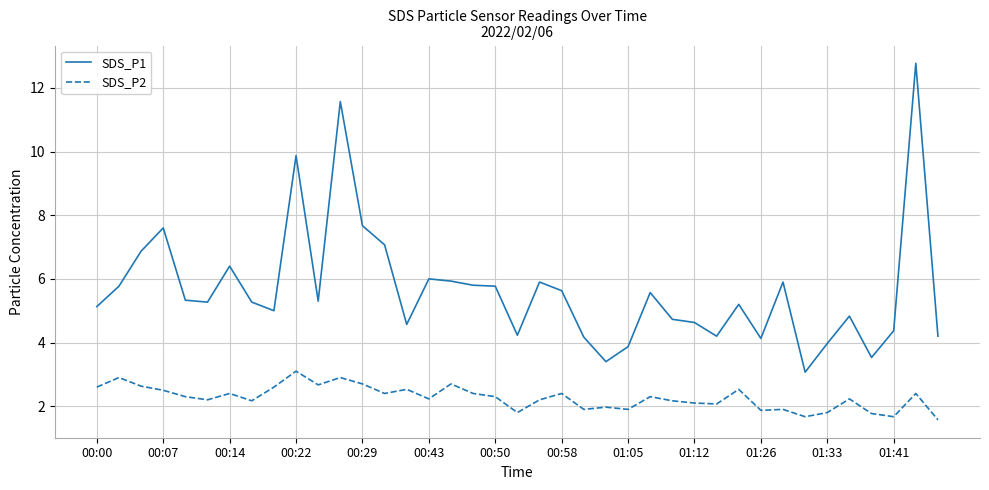

Does the chart have visible grid lines?

Yes